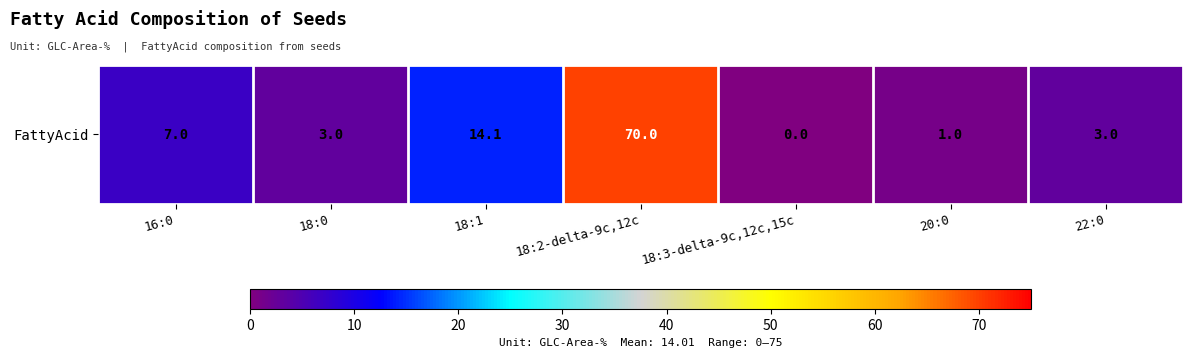

At which label does the data first exceed 3?

16:0